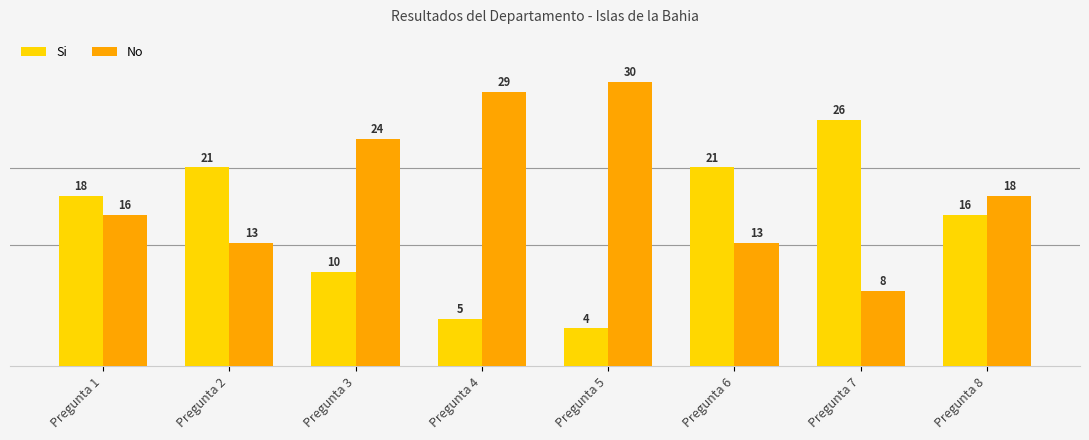

What is the difference between the highest and lowest values at Pregunta 1?

2